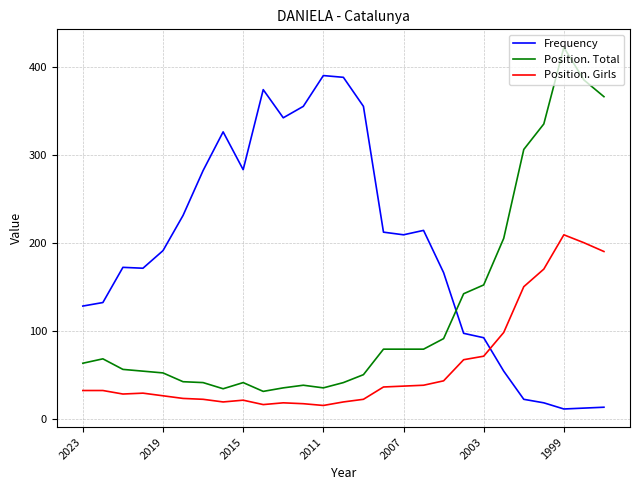

Rank the series by their average value, from highest to lowest.

Frequency, Position. Total, Position. Girls